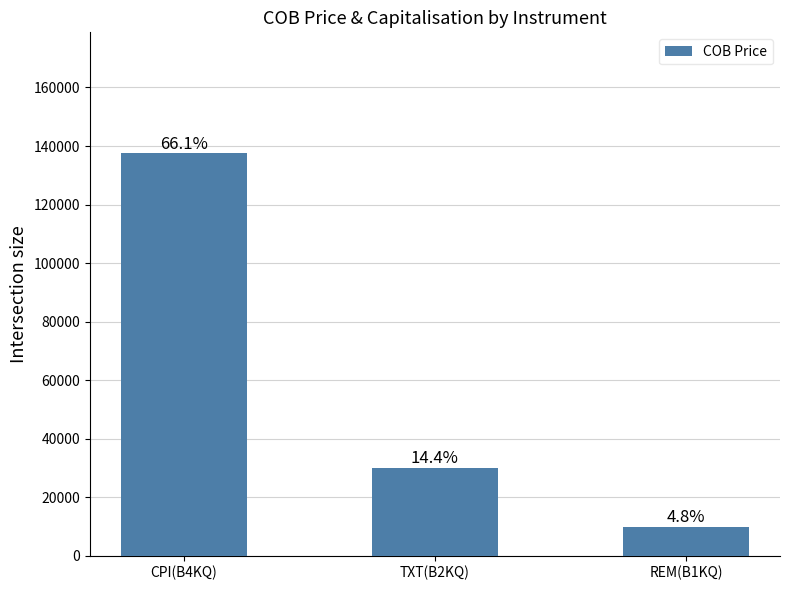

What is the smallest value displayed?

9982